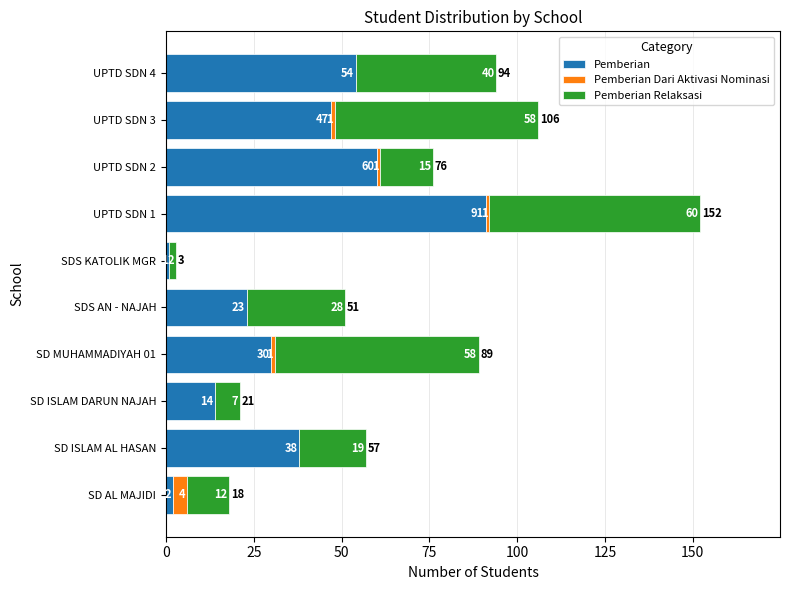

At which label does Pemberian reach its peak?

UPTD SDN 1